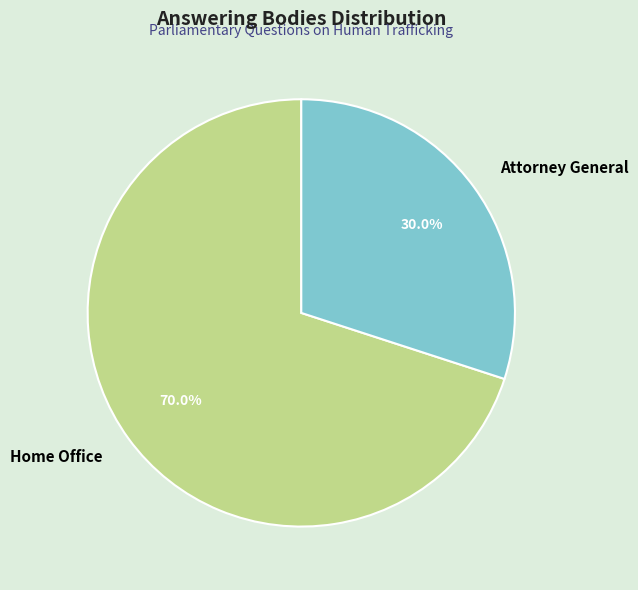

Count the number of slices in the pie.

2